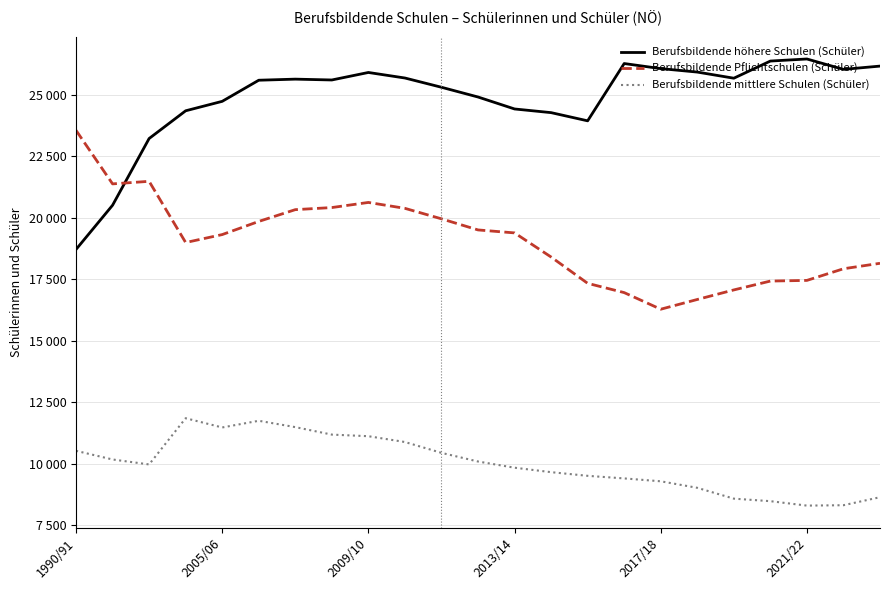

Does the chart have visible grid lines?

Yes